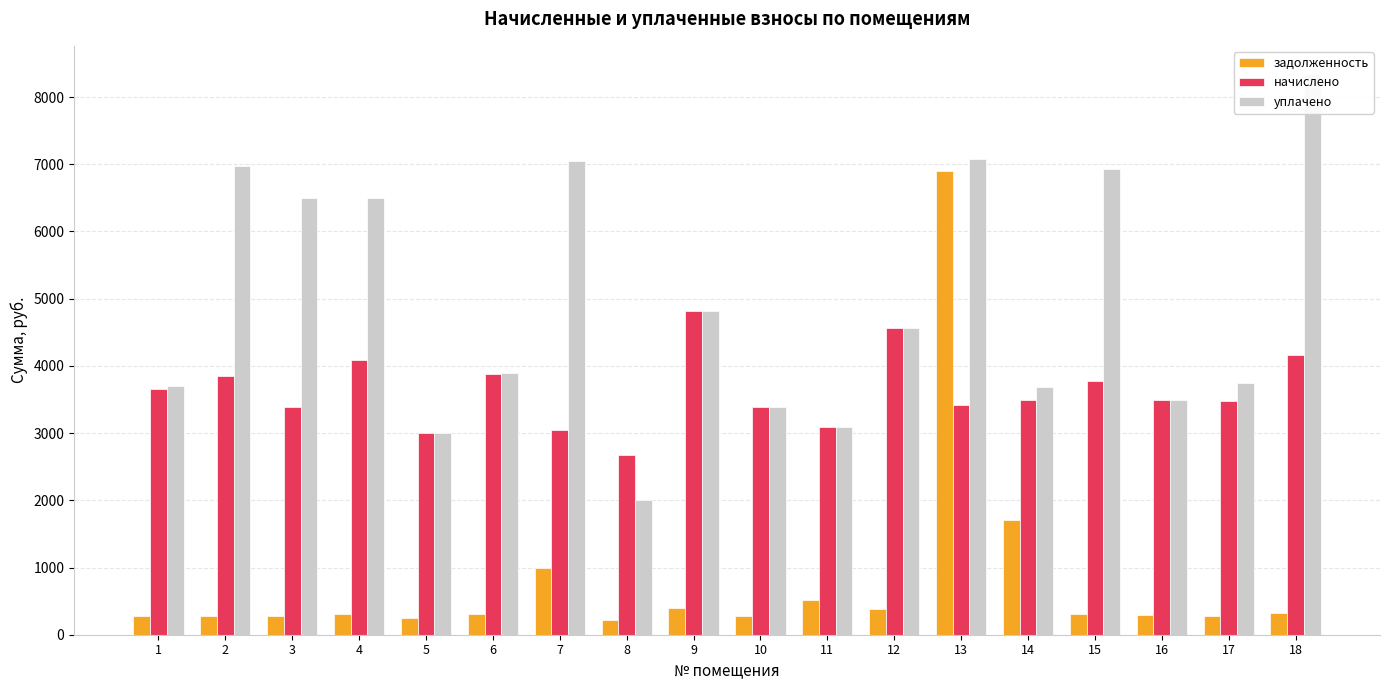

The уплачено series shows 10551.2 at 4. True or false?

False